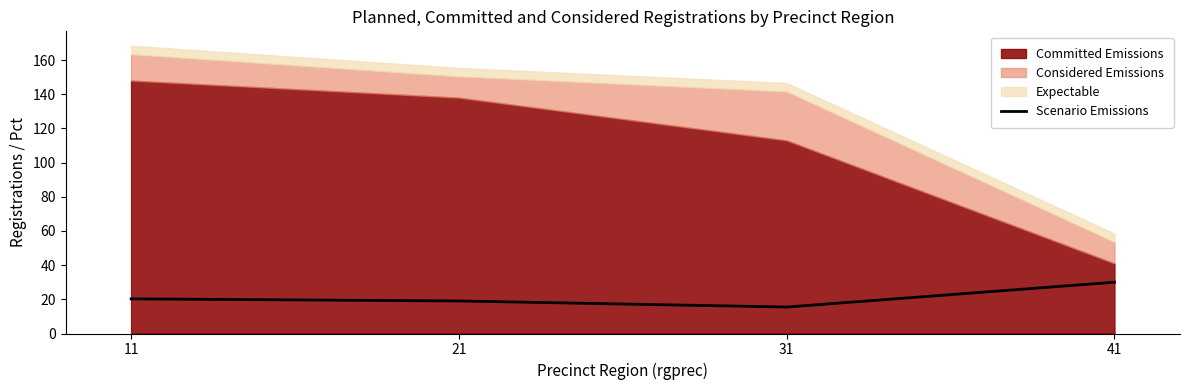

Reading left to right, what are all the values shown in this chart?

11=20.3	21=19.0	31=15.5	41=30.0